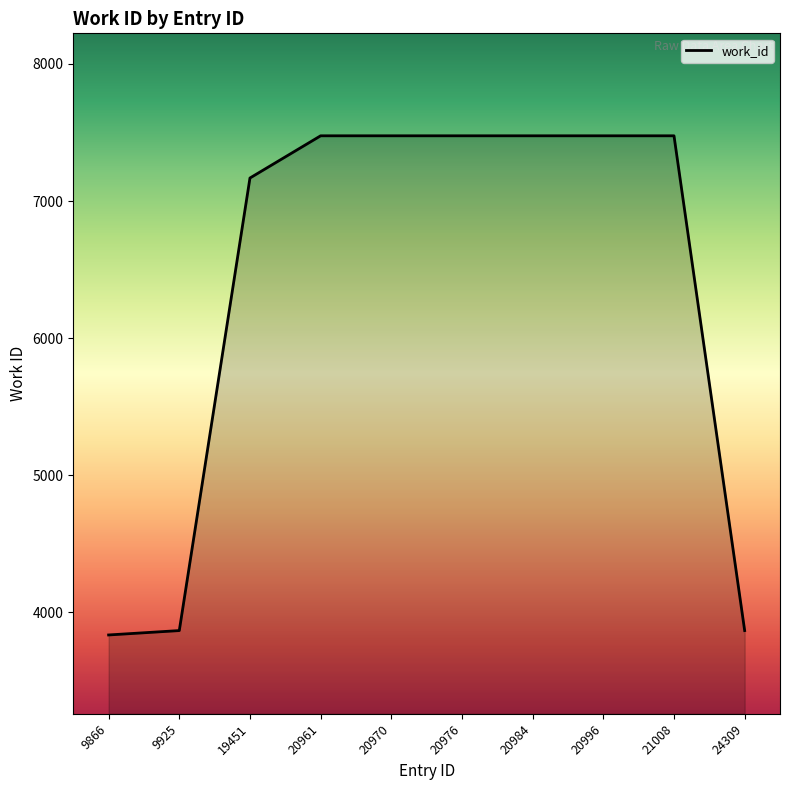

Is it true that the value at 24309 is 1513?

False